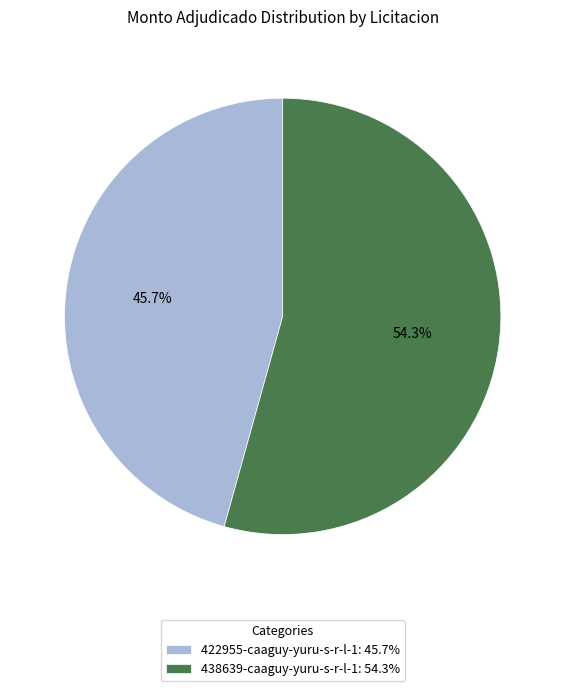

Is it true that 438639-caaguy-yuru-s-r-l-1 is 40% of the pie?

False